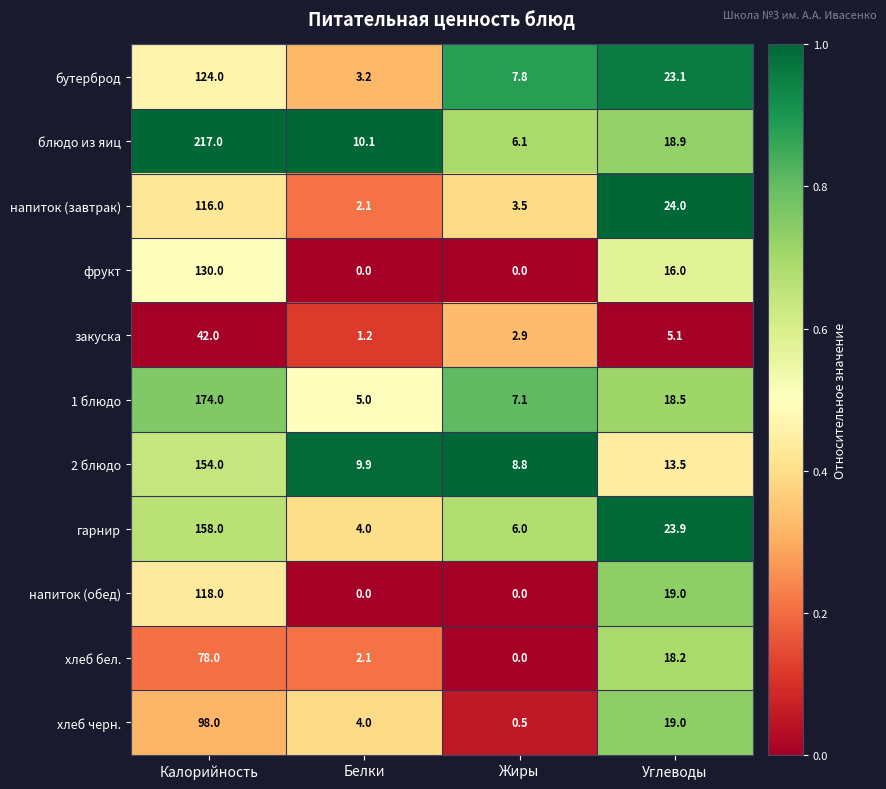

Which label corresponds to the largest value in the chart?

Калорийность